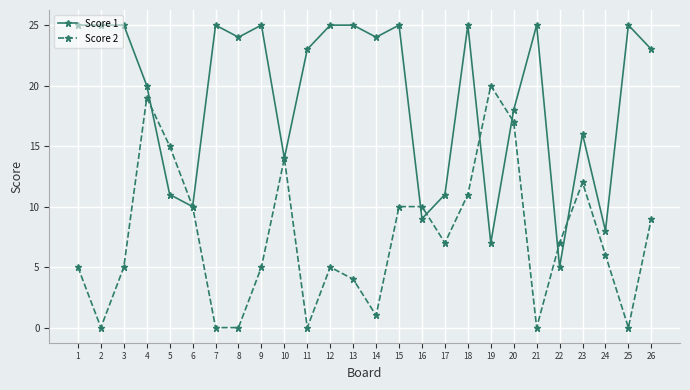

What is the total value across all series at 26?

32